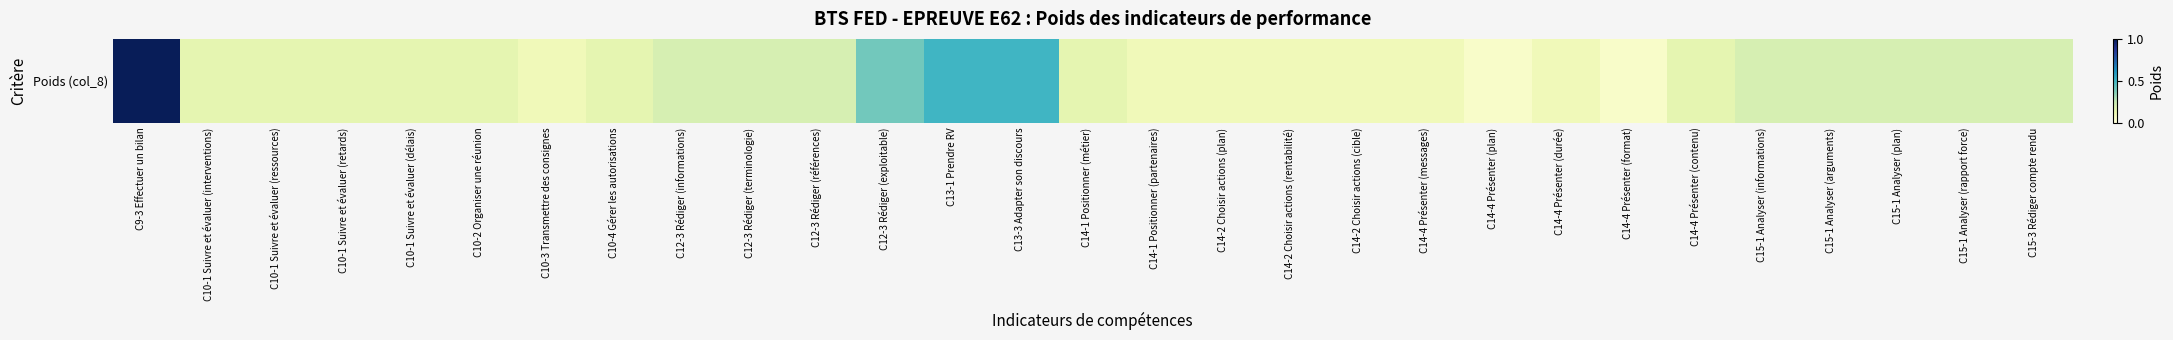

List the labels in order of value, smallest first.

C14-4 Présenter (plan), C14-4 Présenter (format), C10-3 Transmettre des consignes, C14-1 Positionner (partenaires), C14-2 Choisir actions (plan), C14-2 Choisir actions (rentabilité), C14-2 Choisir actions (cible), C14-4 Présenter (messages), C14-4 Présenter (durée), C10-1 Suivre et évaluer (interventions), C10-1 Suivre et évaluer (ressources), C10-1 Suivre et évaluer (retards), C10-1 Suivre et évaluer (délais), C10-2 Organiser une réunion, C10-4 Gérer les autorisations, C14-1 Positionner (métier), C14-4 Présenter (contenu), C12-3 Rédiger (informations), C12-3 Rédiger (terminologie), C12-3 Rédiger (références), C15-1 Analyser (informations), C15-1 Analyser (arguments), C15-1 Analyser (plan), C15-1 Analyser (rapport force), C15-3 Rédiger compte rendu, C12-3 Rédiger (exploitable), C13-1 Prendre RV, C13-3 Adapter son discours, C9-3 Effectuer un bilan